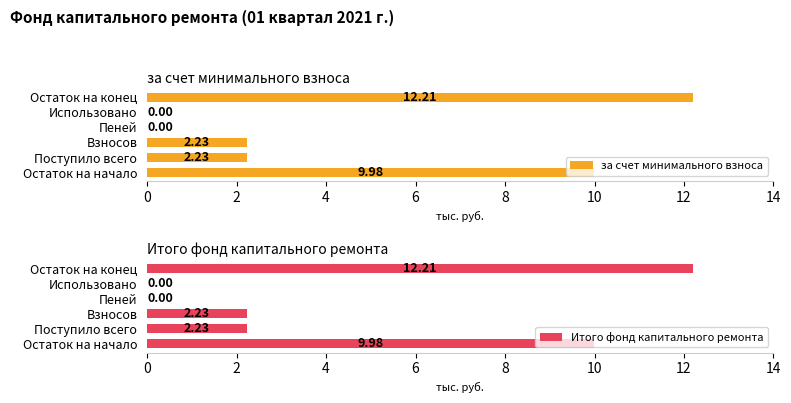

How many data points in Итого фонд капитального ремонта are less than 2?

2